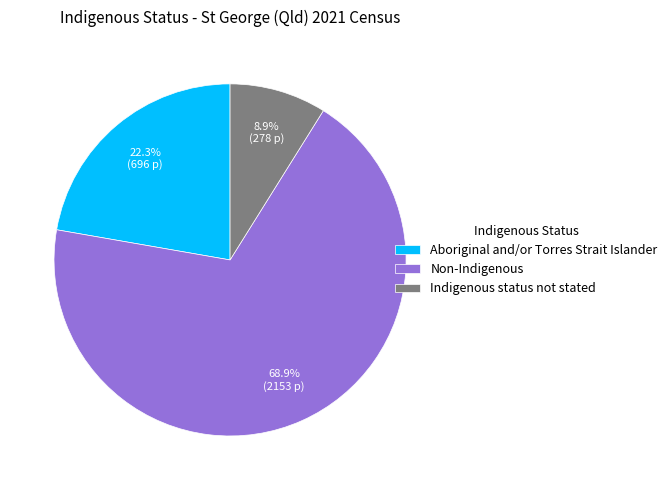

Combined, do Aboriginal and/or Torres Strait Islander and Indigenous status not stated account for over 50%?

No